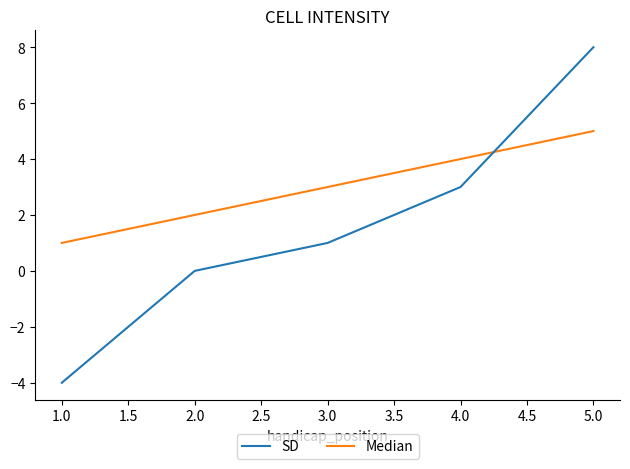

Is it true that Median equals 7 at 2.0?

False